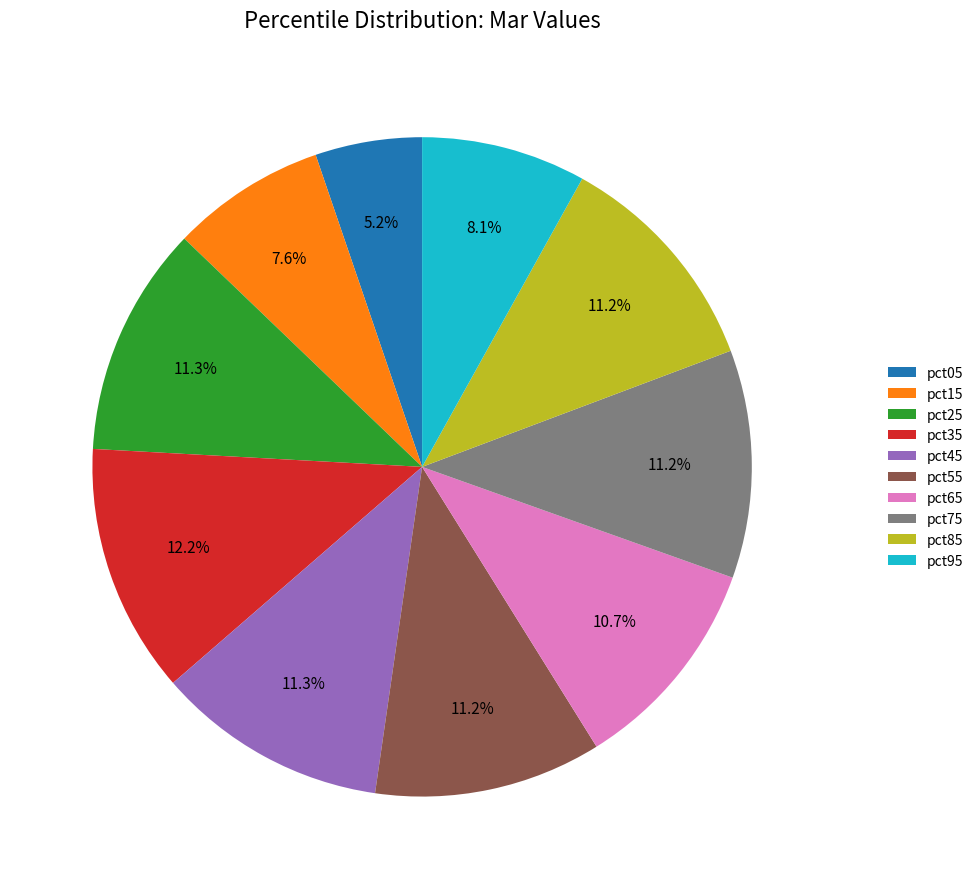

To the nearest percent, what is the difference between the largest and smallest slice percentages?

7%